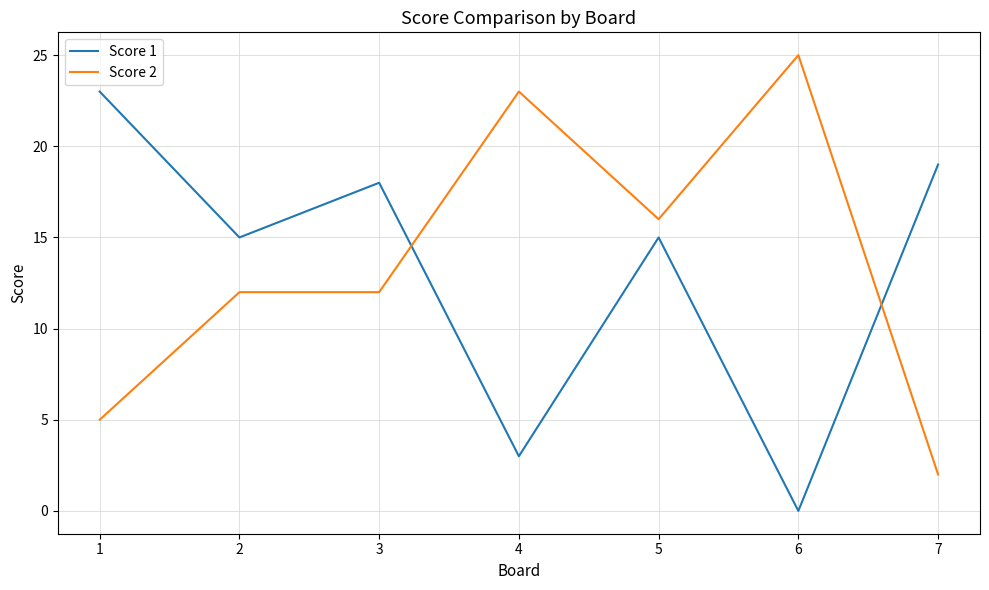

Reading right to left, extract all data points from this chart.

Score 1: 7=19	6=0	5=15	4=3	3=18	2=15	1=23
Score 2: 7=2	6=25	5=16	4=23	3=12	2=12	1=5